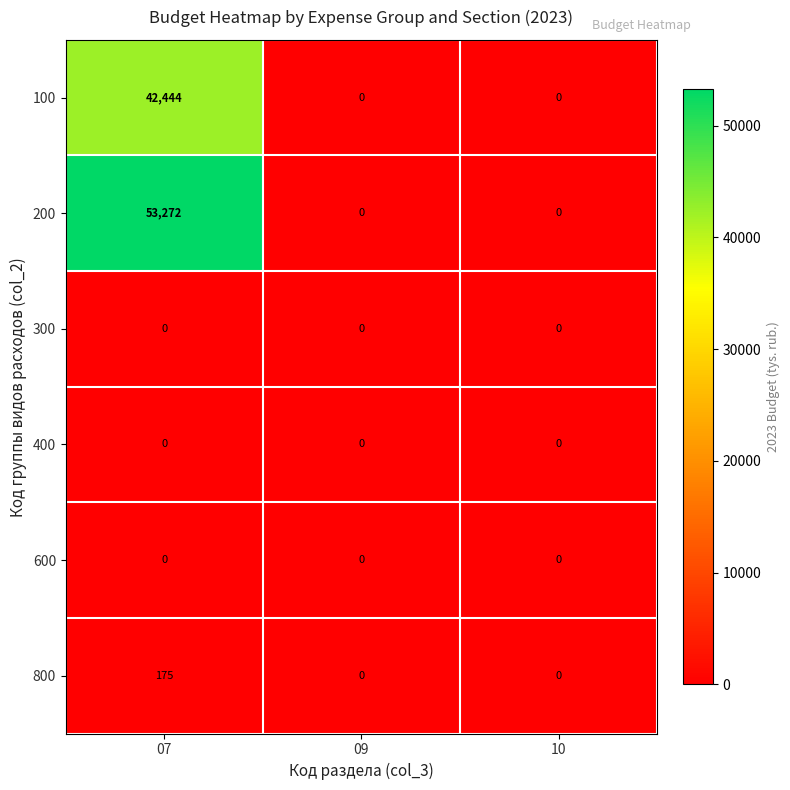

Reading left to right, what are all the values shown in this chart?

100: 42444	0	0
200: 53272	0	0
300: 0	0	0
400: 0	0	0
600: 0	0	0
800: 175	0	0